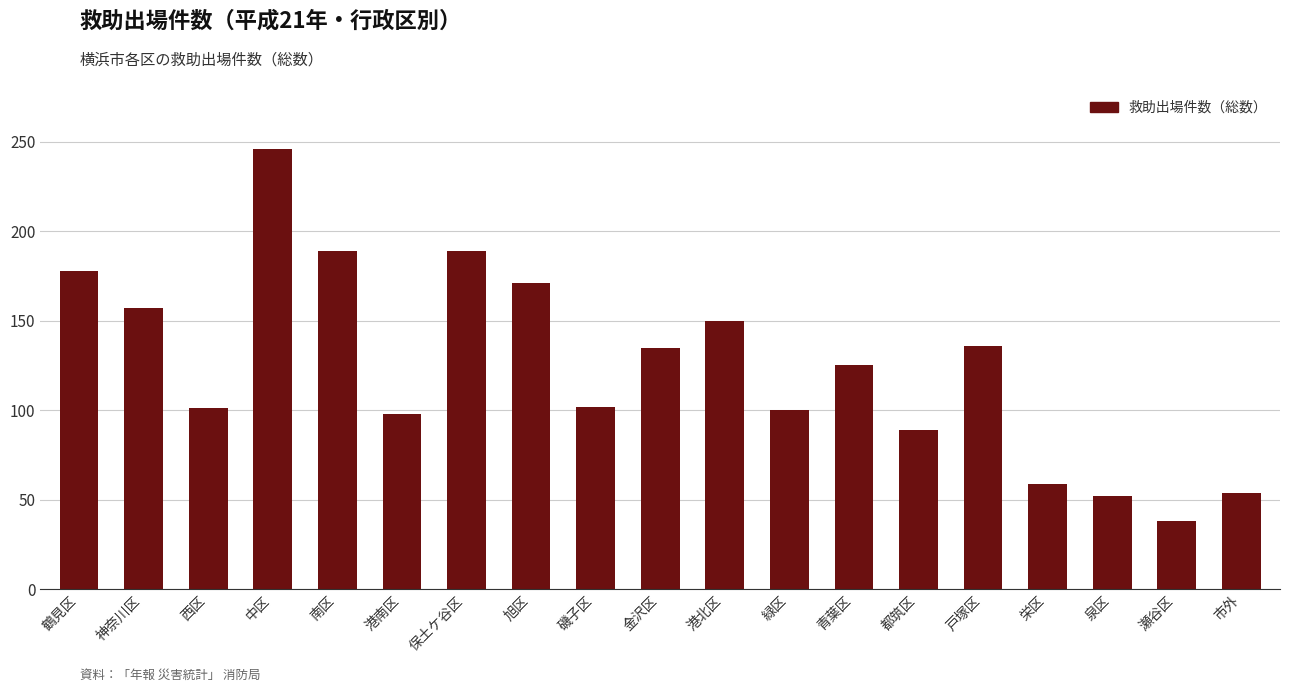

What value does the data have at 神奈川区, to the nearest 10?

160